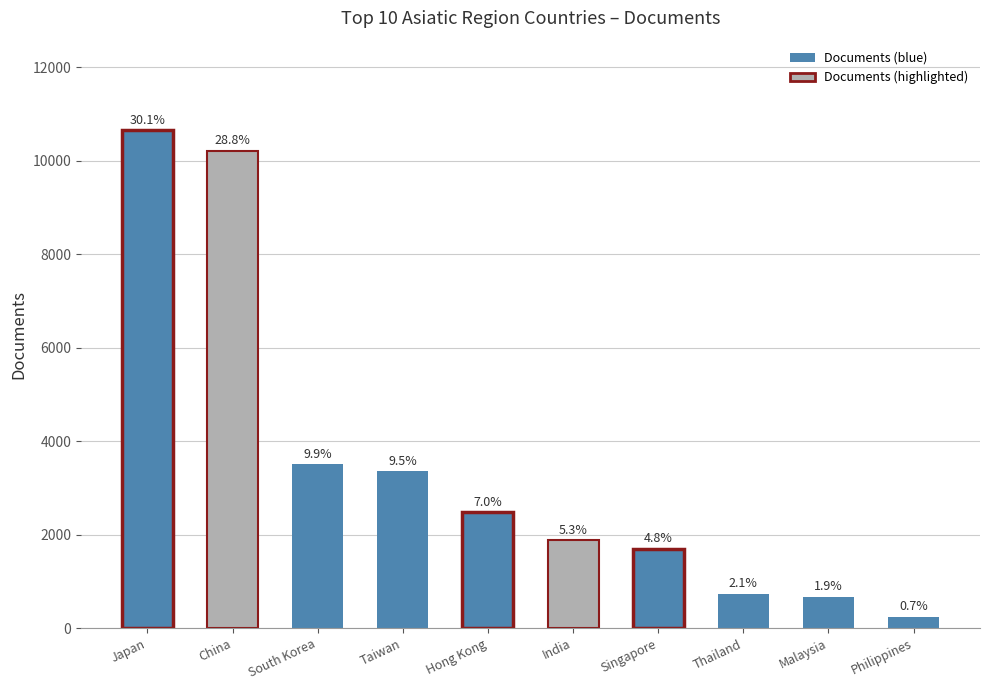

What is the difference between the second highest and second lowest values?

9545